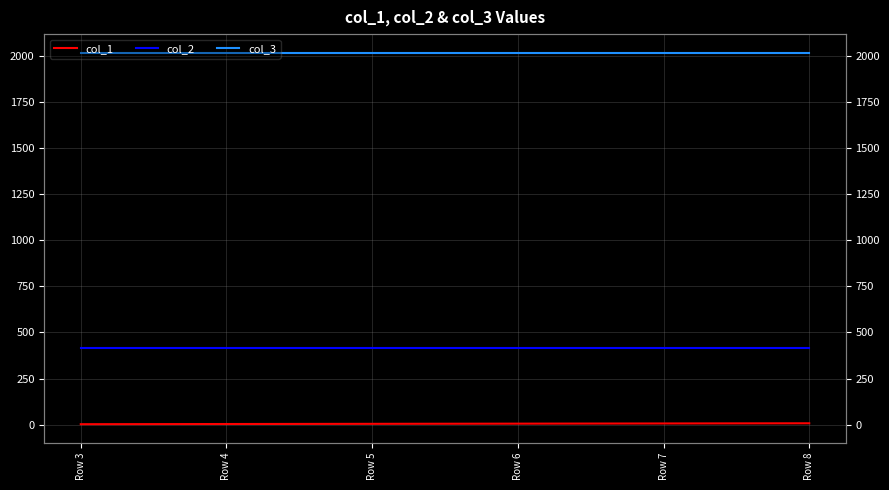

Is it true that col_2 equals 416 at Row 7?

True